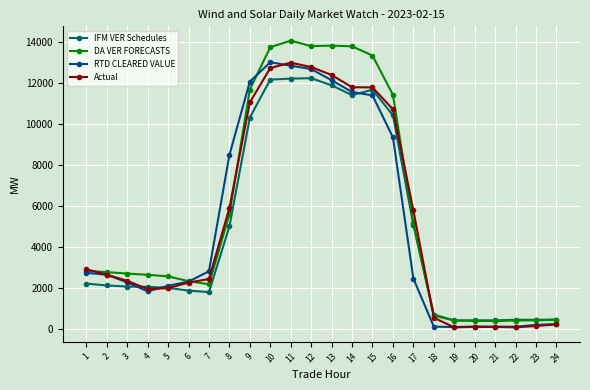

The value of RTD CLEARED VALUE at 14 is 11550.6. True or false?

True